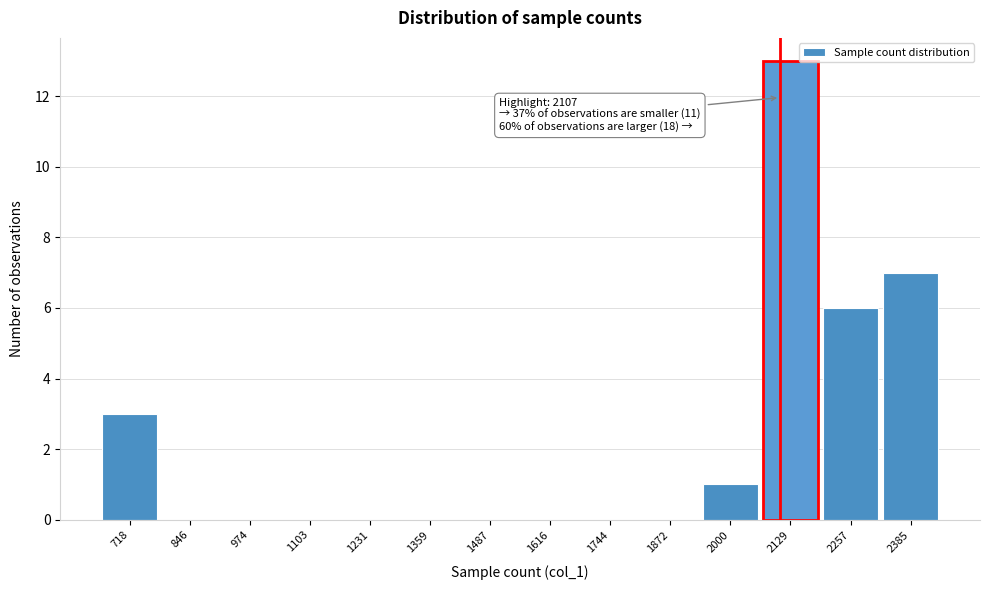

Which range on the x-axis has the tallest bar?

2060 to 2200